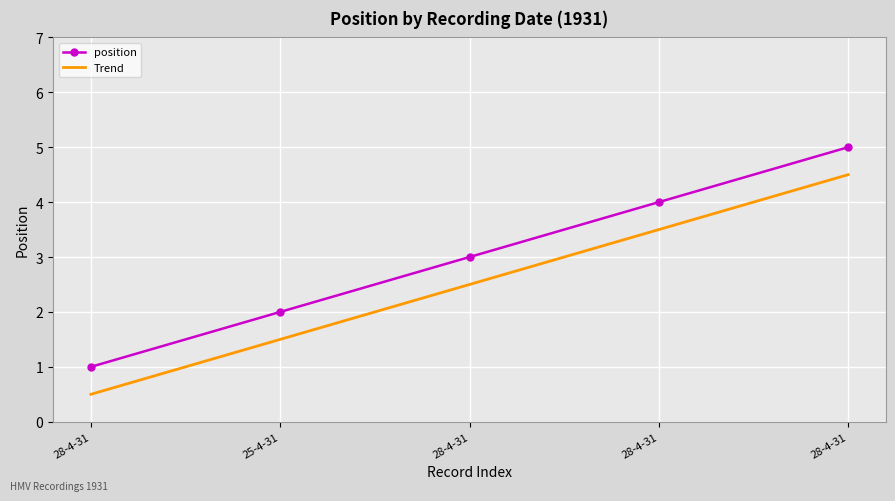

Reading left to right, extract all data points from this chart.

position: 1.0	2.0	3.0	4.0	5.0
Trend: 0.5	1.5	2.5	3.5	4.5